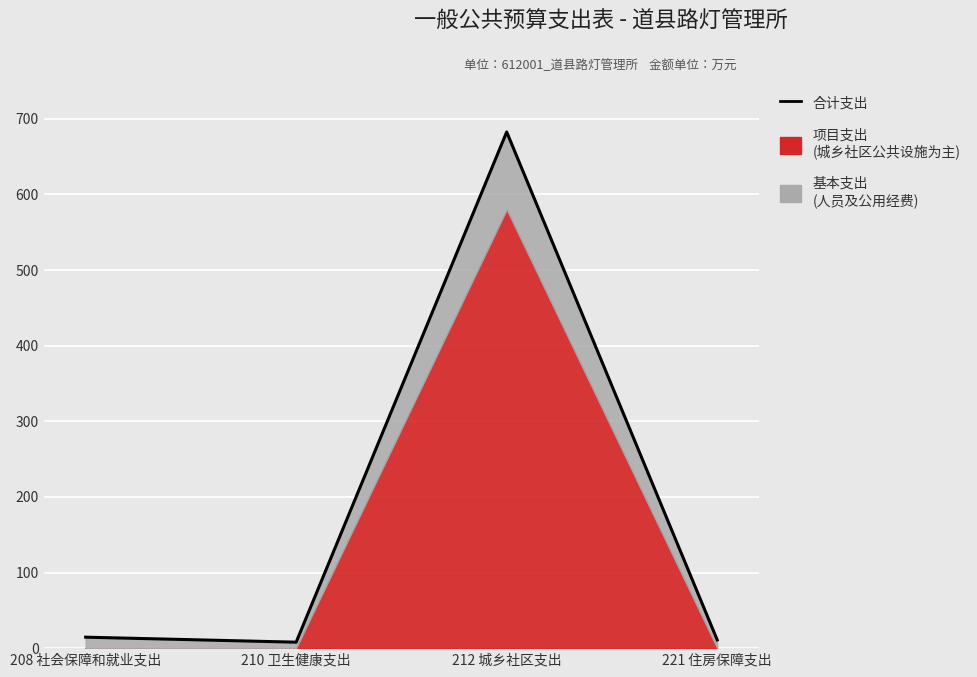

What is the change in value from 208 社会保障和就业支出 to 212 城乡社区支出?

+668.1